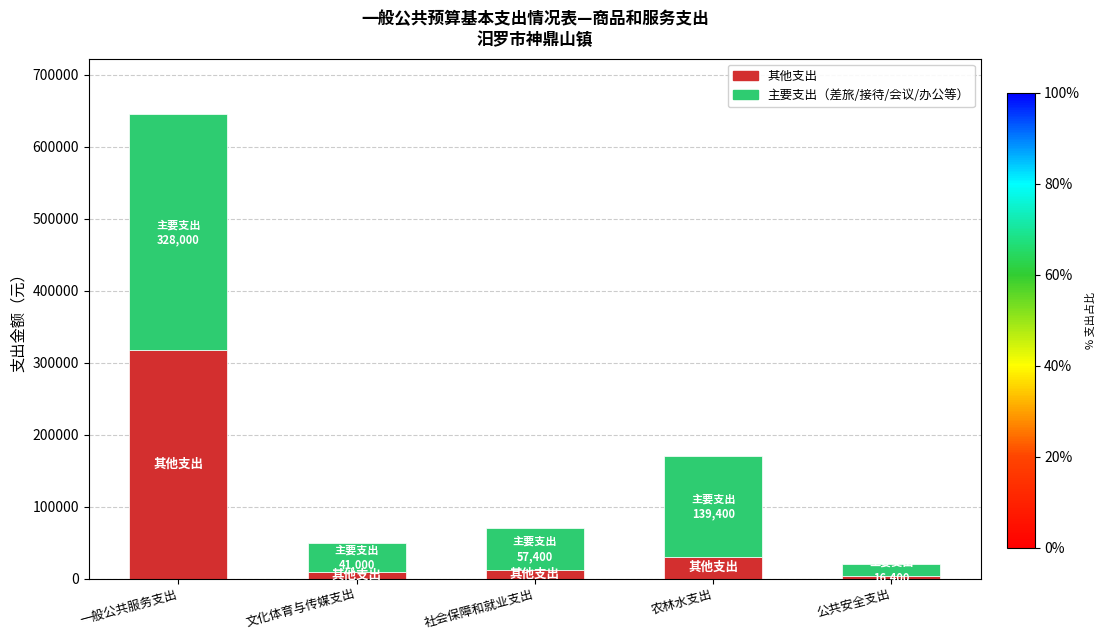

Reading left to right, list the values for the 其他支出 series.

一般公共服务支出=317200	文化体育与传媒支出=9000	社会保障和就业支出=12600	农林水支出=30600	公共安全支出=3600